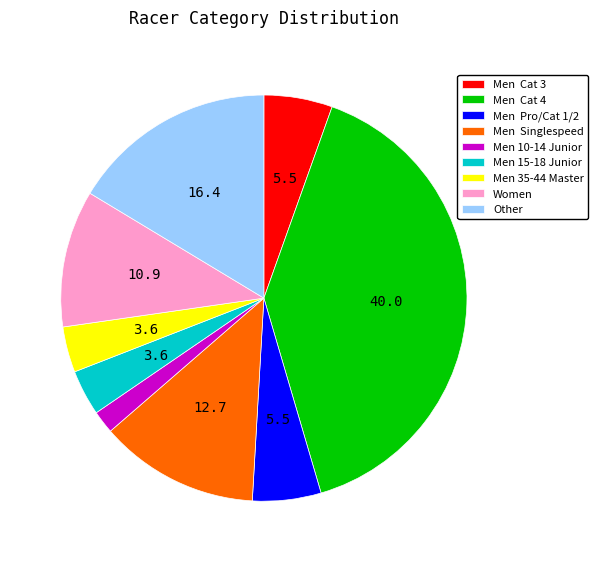

How many slices are in this pie chart?

9